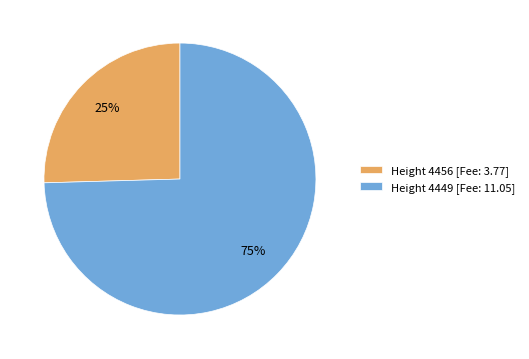

Rank the categories by value from lowest to highest.

Height 4456, Height 4449